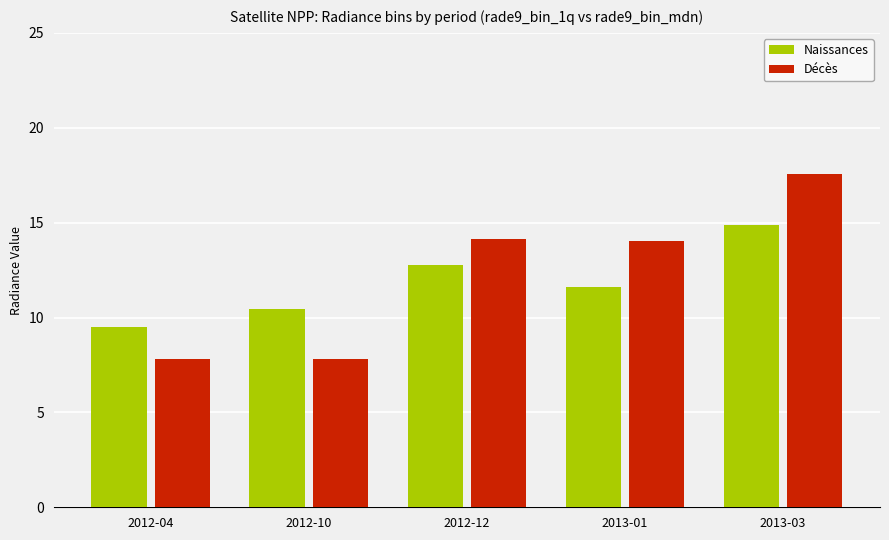

Reading left to right, what are all the values shown in this chart?

Naissances: 2012-04=9.5	2012-10=10.4	2012-12=12.8	2013-01=11.6	2013-03=14.9
Décès: 2012-04=7.8	2012-10=7.8	2012-12=14.1	2013-01=14.0	2013-03=17.6